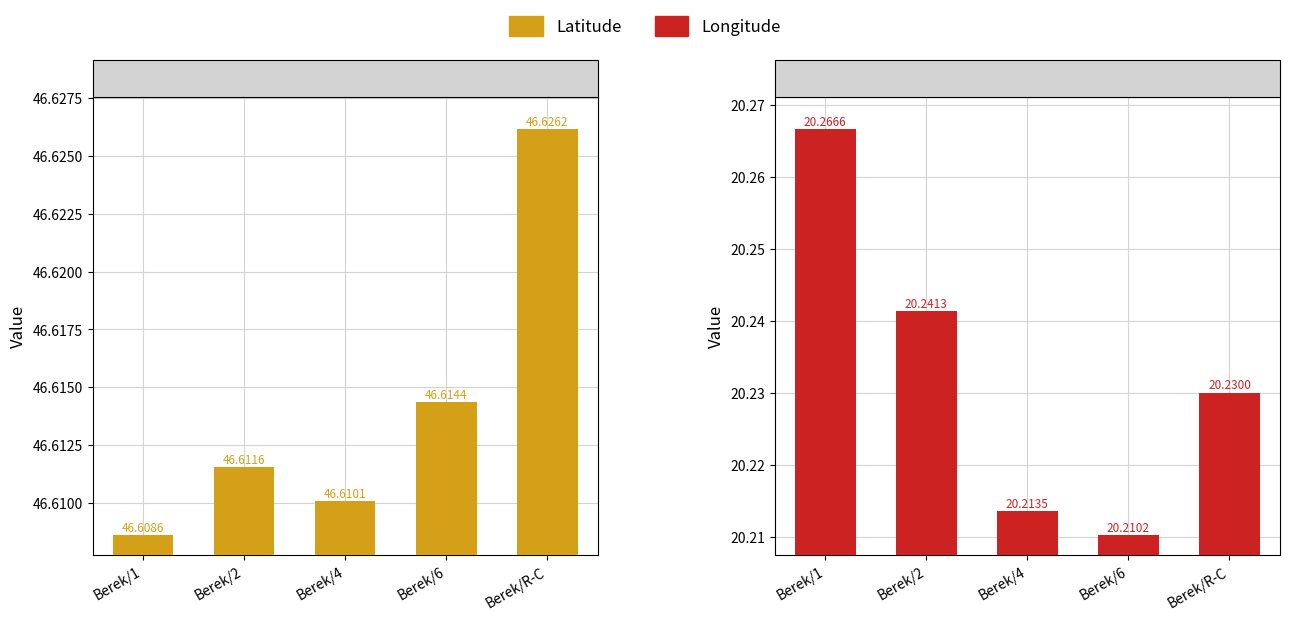

What is the smallest value displayed?

20.2